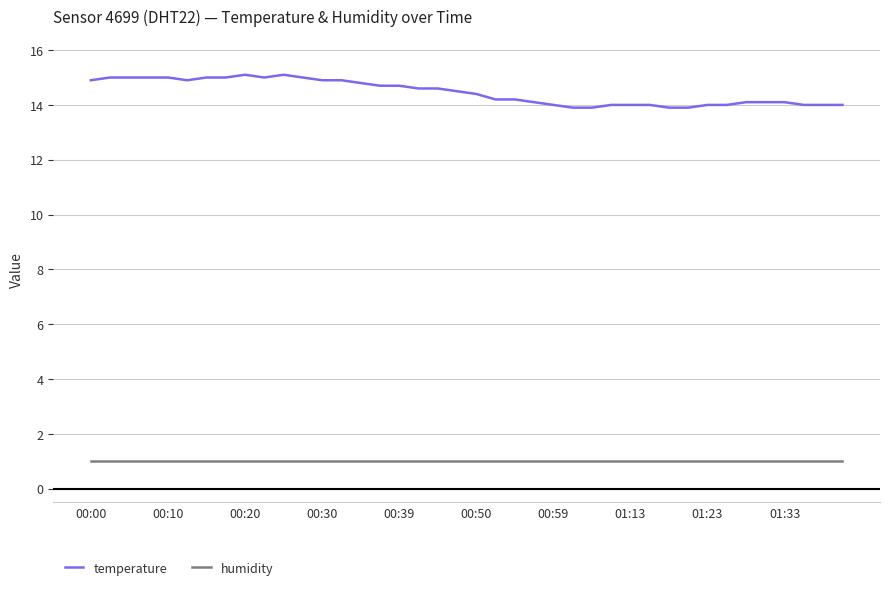

Which series has the largest total across all categories?

temperature